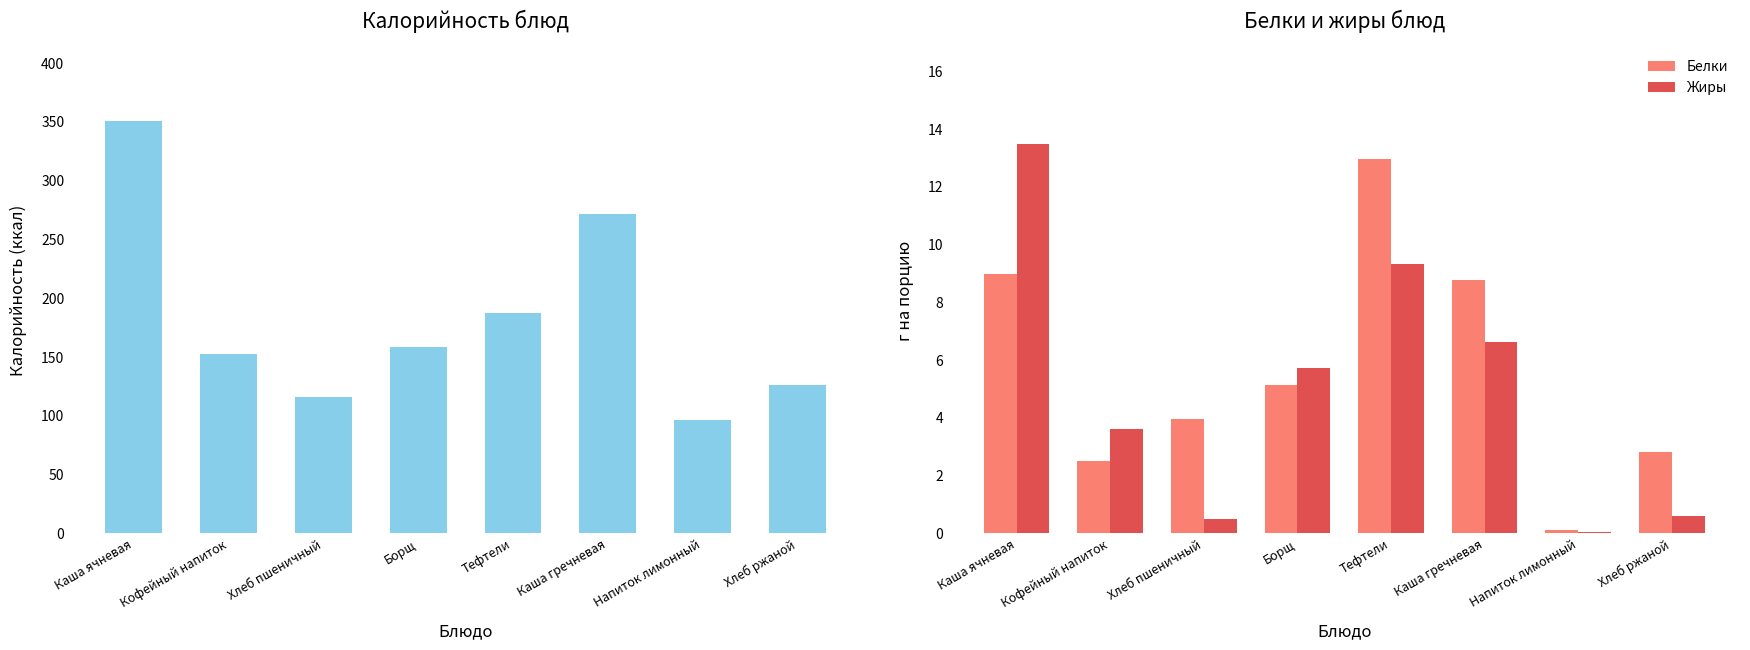

Rank the series at Тефтели from lowest to highest value.

Жиры, Белки, Калорийность